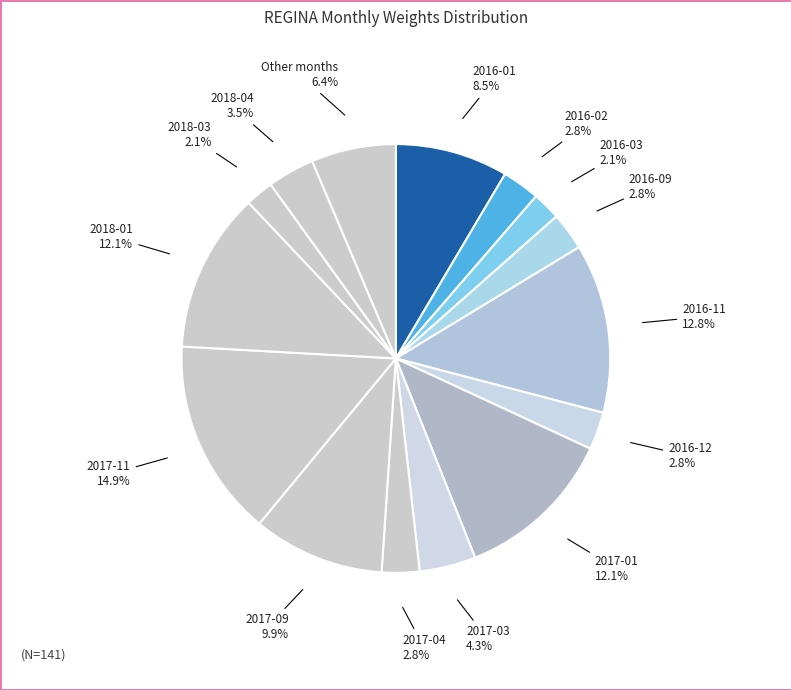

Count the number of slices in the pie.

15